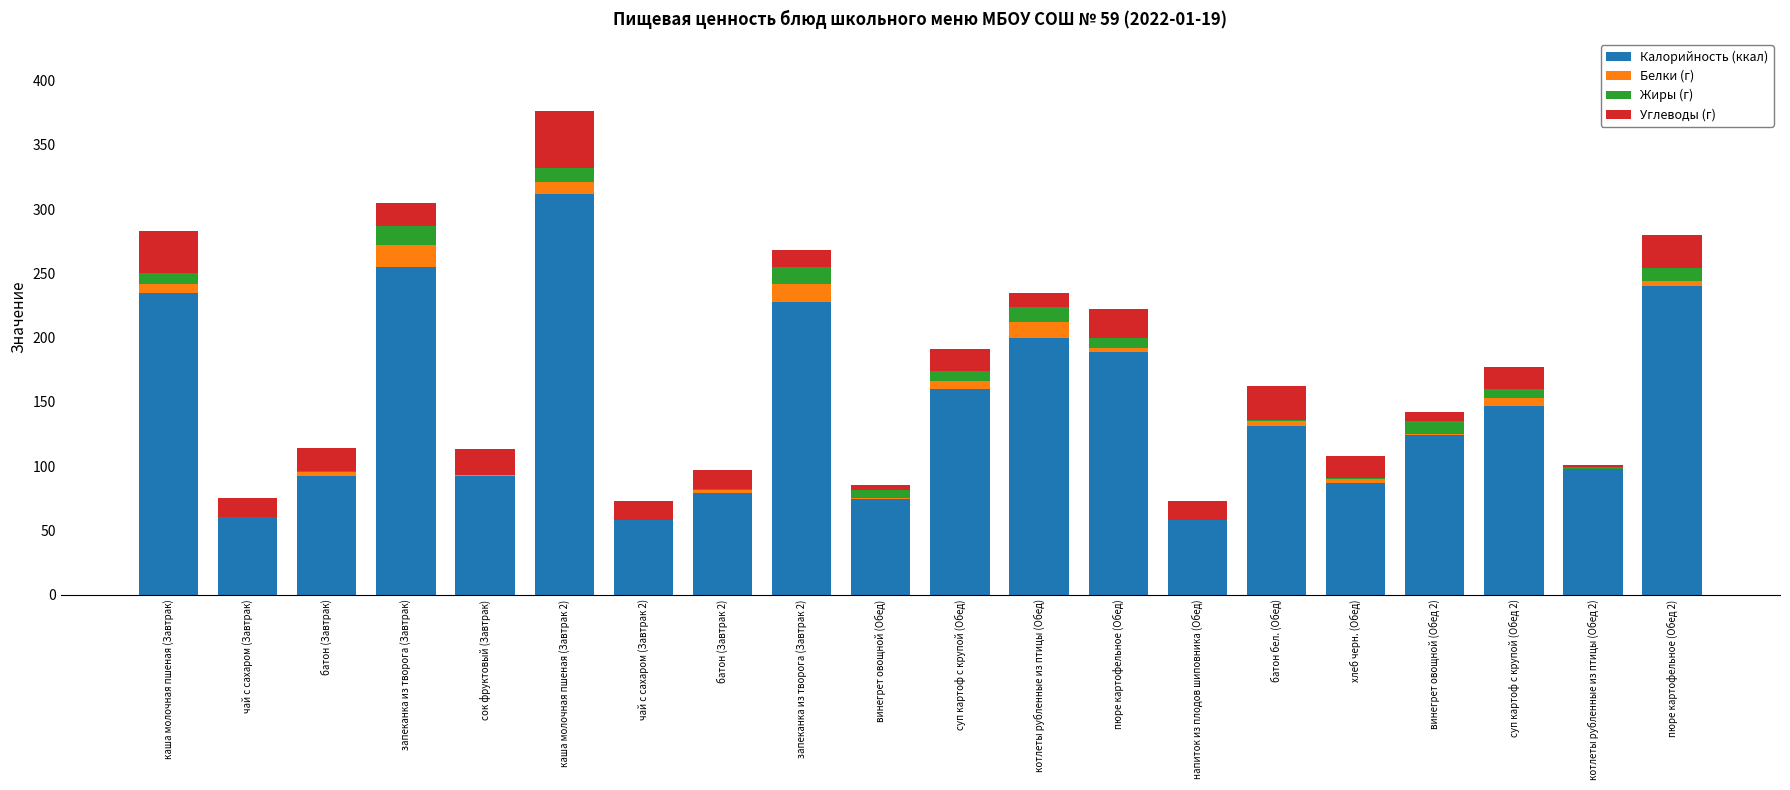

What is the total value across all series at напиток из плодов шиповника (Обед)?

73